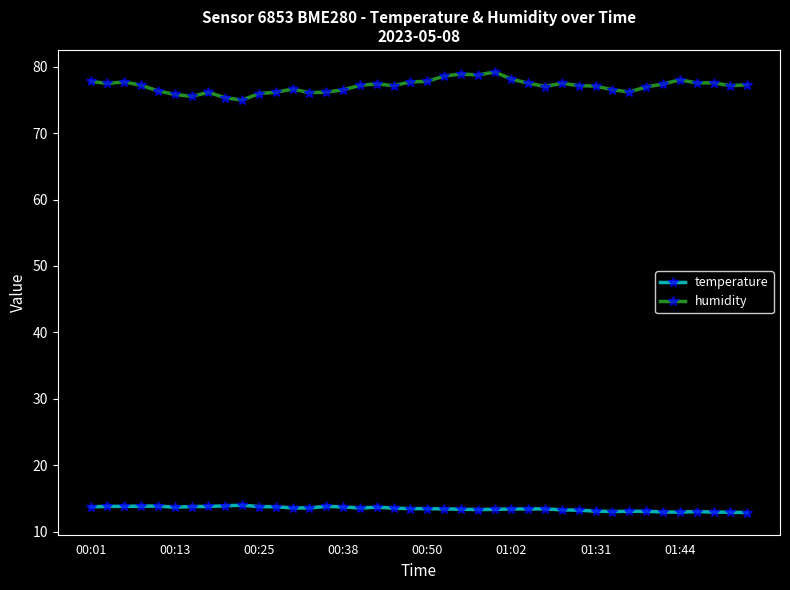

True or false: temperature and humidity intersect in this chart.

False